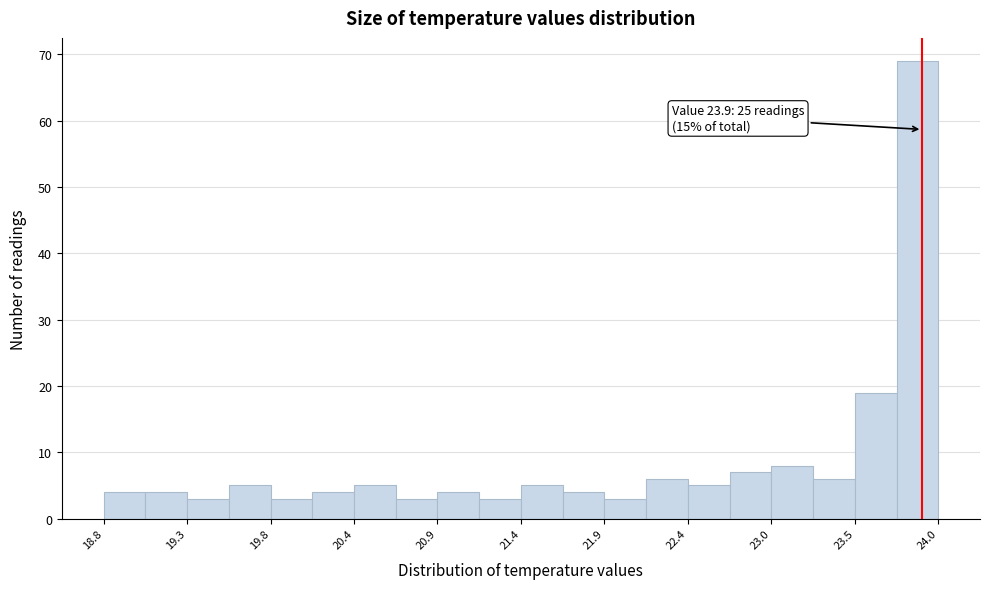

Around what value on the x-axis is the tallest bar? Give the approximate position of its centre, as read against the axis.

23.9